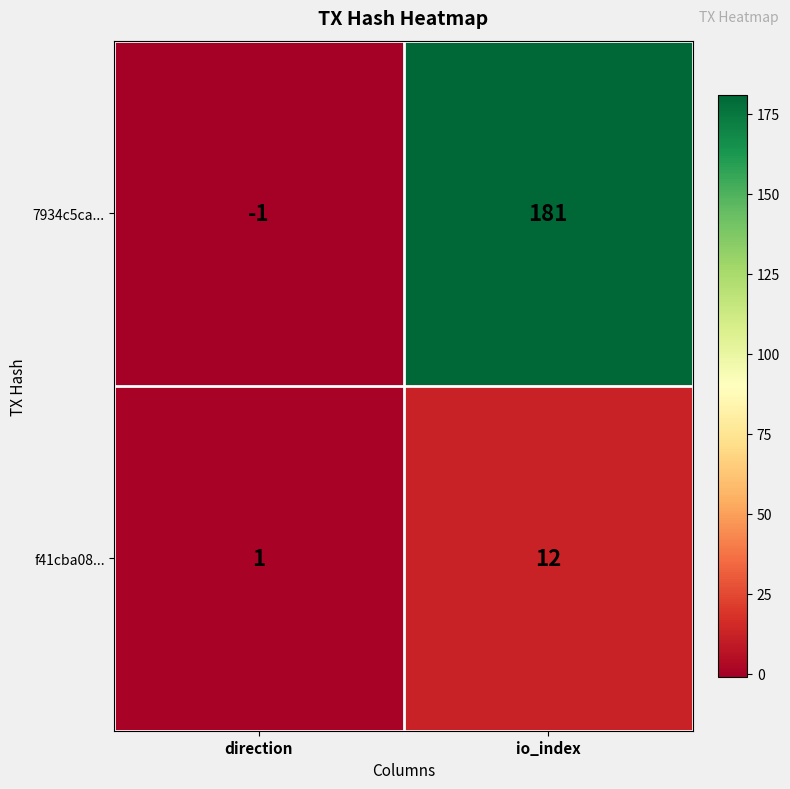

Is the value of 7934c5ca... at io_index greater than the value of f41cba08... at direction?

Yes